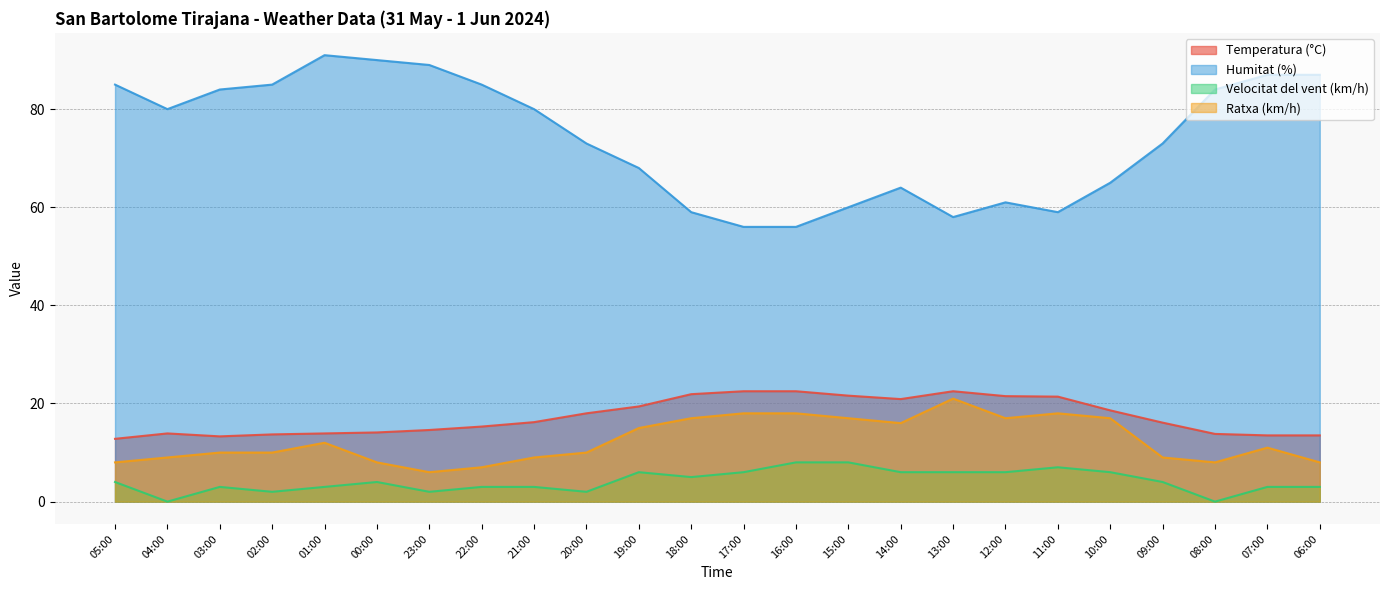

Between 11:00 and 17:00, which is larger?

17:00